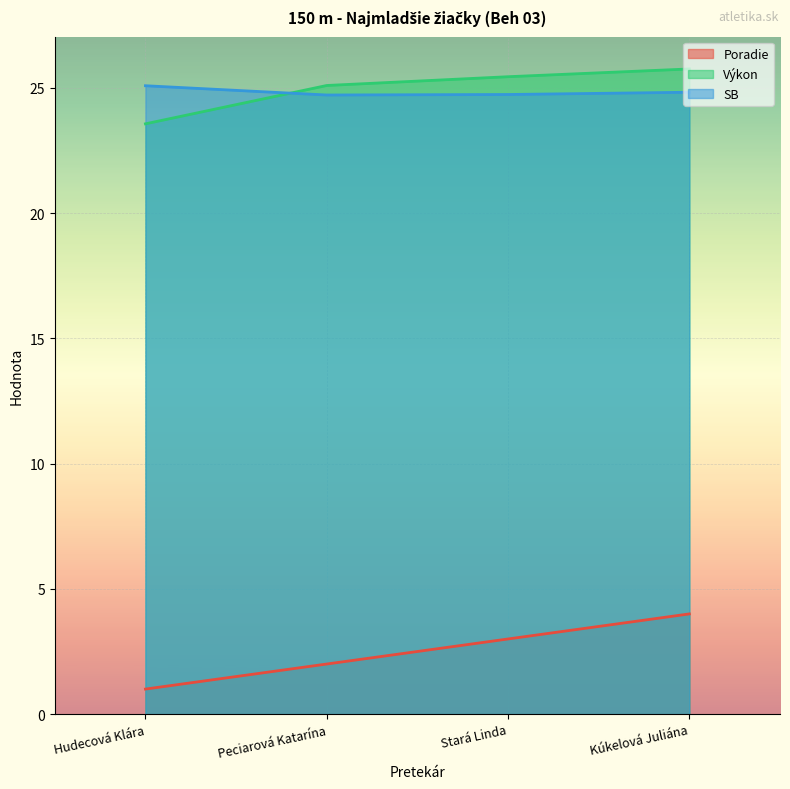

Reading left to right, transcribe all the data shown in this chart.

Poradie: 1.0	2.0	3.0	4.0
Výkon: 23.6	25.1	25.4	25.8
SB: 25.1	24.7	24.7	24.8